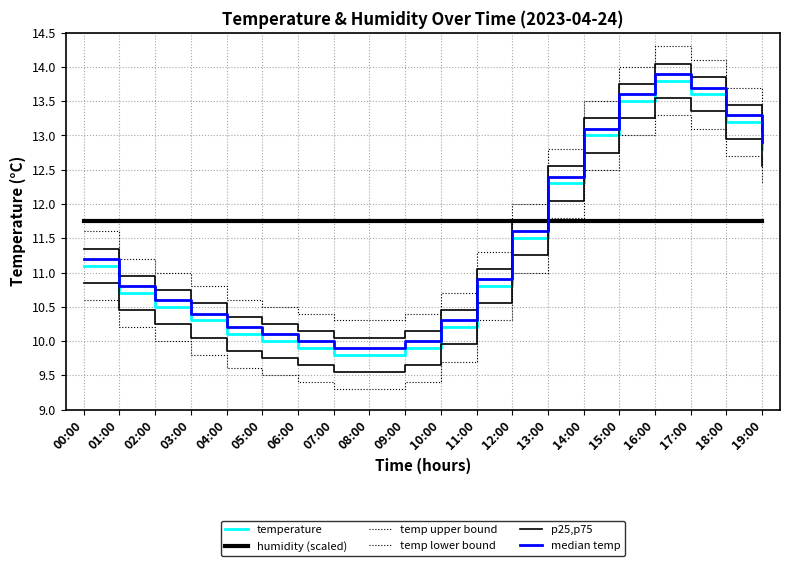

Which category has the lowest value in the temperature series?

07:00